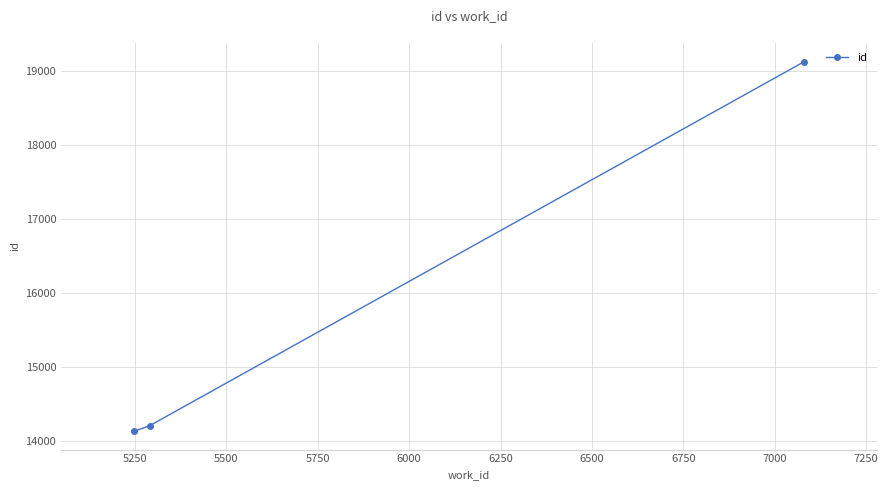

What is the average value?

15825